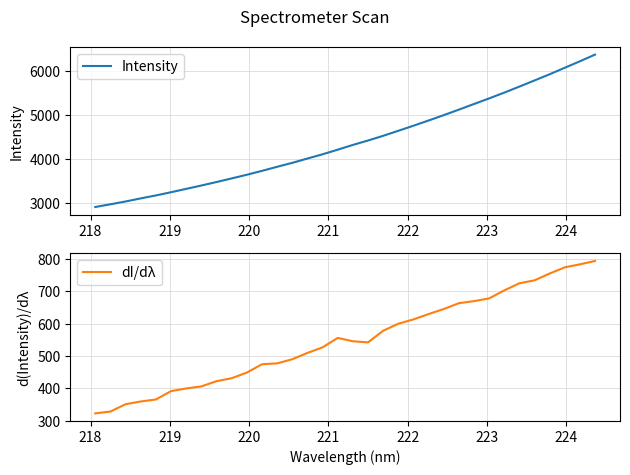

What is the maximum value for Intensity?

6373.1